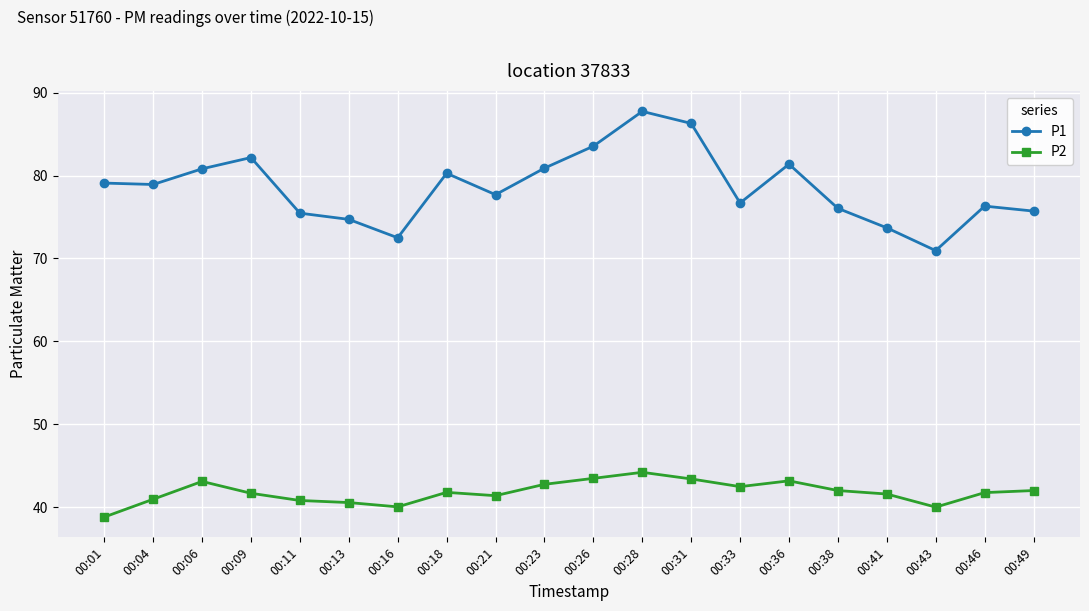

Which series changed the most between 00:13 and 00:46?

P1